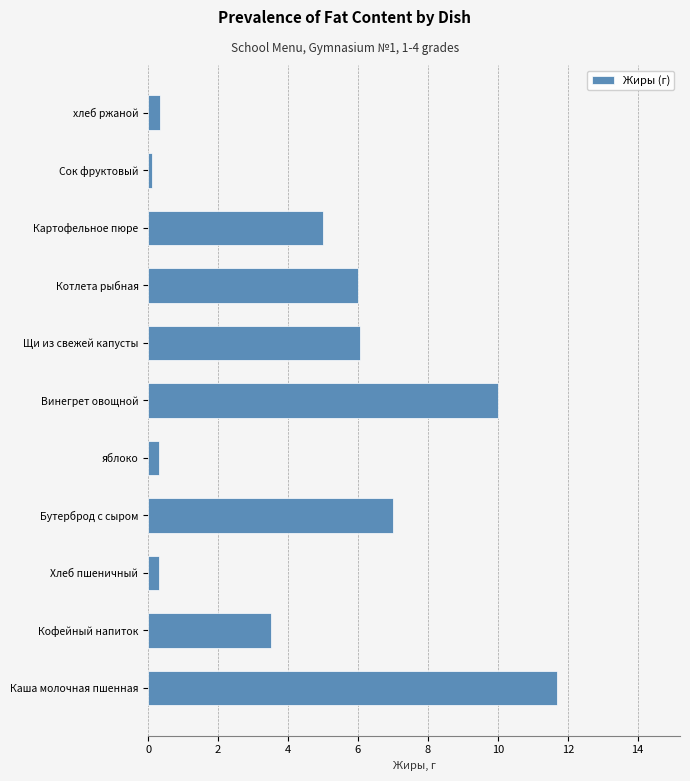

The value at Каша молочная пшенная is 2.4. True or false?

False